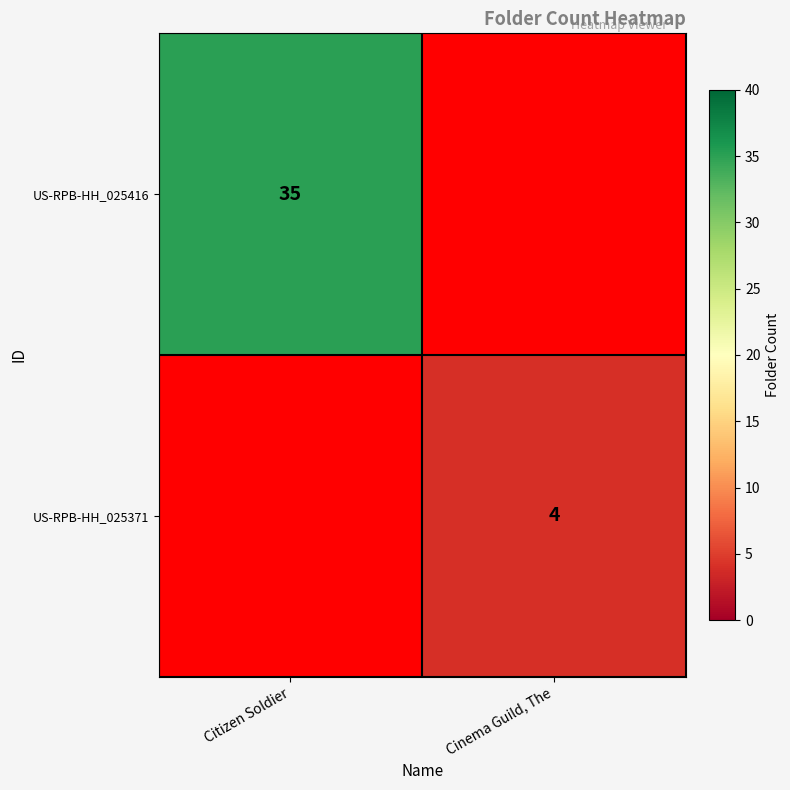

True or false: US-RPB-HH_025416 has a value of 56 at Citizen Soldier.

False